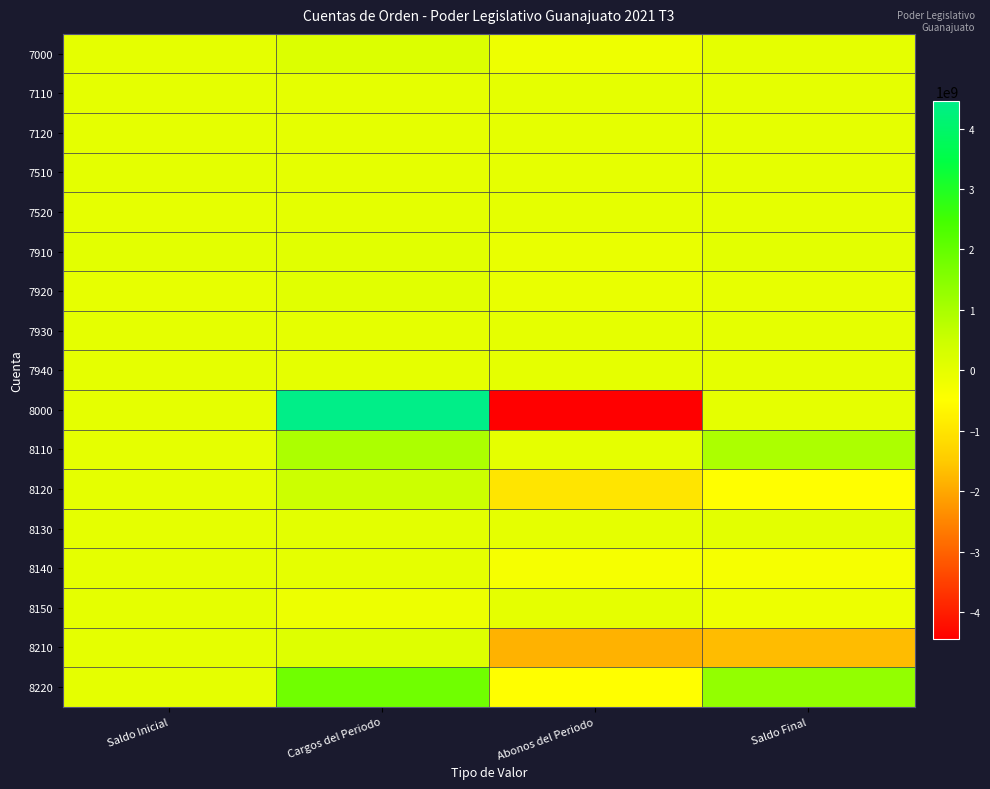

Reading left to right, list all the values displayed in this chart.

7000: Saldo Inicial=0.0	Cargos del Periodo=176436551.5	Abonos del Periodo=-176436551.5	Saldo Final=0.0
7110: Saldo Inicial=0.0	Cargos del Periodo=1731120.5	Abonos del Periodo=0.0	Saldo Final=1731120.5
7120: Saldo Inicial=0.0	Cargos del Periodo=0.0	Abonos del Periodo=-1731120.5	Saldo Final=-1731120.5
7510: Saldo Inicial=26309703.1	Cargos del Periodo=0.0	Abonos del Periodo=-26309703.1	Saldo Final=0.0
7520: Saldo Inicial=-26309703.1	Cargos del Periodo=26309703.1	Abonos del Periodo=0.0	Saldo Final=0.0
7910: Saldo Inicial=44289703.8	Cargos del Periodo=75489062.4	Abonos del Periodo=-72902989.7	Saldo Final=46875776.5
7920: Saldo Inicial=-44289703.8	Cargos del Periodo=72900817.1	Abonos del Periodo=-75486889.8	Saldo Final=-46875776.5
7930: Saldo Inicial=5848.4	Cargos del Periodo=0.0	Abonos del Periodo=-5848.4	Saldo Final=0.0
7940: Saldo Inicial=-5848.4	Cargos del Periodo=5848.4	Abonos del Periodo=0.0	Saldo Final=0.0
8000: Saldo Inicial=0.0	Cargos del Periodo=4450081029.5	Abonos del Periodo=-4450081029.5	Saldo Final=0.0
8110: Saldo Inicial=0.0	Cargos del Periodo=943773204.6	Abonos del Periodo=0.0	Saldo Final=943773204.6
8120: Saldo Inicial=0.0	Cargos del Periodo=471222551.7	Abonos del Periodo=-989100322.3	Saldo Final=-517877770.6
8130: Saldo Inicial=0.0	Cargos del Periodo=45540186.5	Abonos del Periodo=0.0	Saldo Final=45540186.5
8140: Saldo Inicial=0.0	Cargos del Periodo=1280187.8	Abonos del Periodo=-325499365.8	Saldo Final=-324219178.0
8150: Saldo Inicial=0.0	Cargos del Periodo=-147336172.8	Abonos del Periodo=119730.2	Saldo Final=-147216442.6
8210: Saldo Inicial=0.0	Cargos del Periodo=133541662.9	Abonos del Periodo=-1853197235.8	Saldo Final=-1719655572.9
8220: Saldo Inicial=0.0	Cargos del Periodo=1818188020.1	Abonos del Periodo=-506264303.3	Saldo Final=1311923716.8